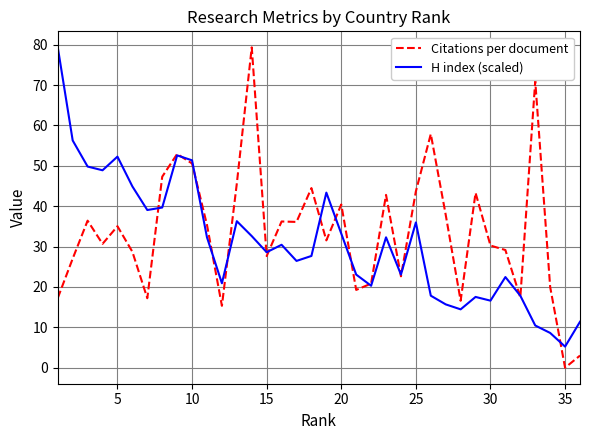

How many categories are shown in the chart?

36